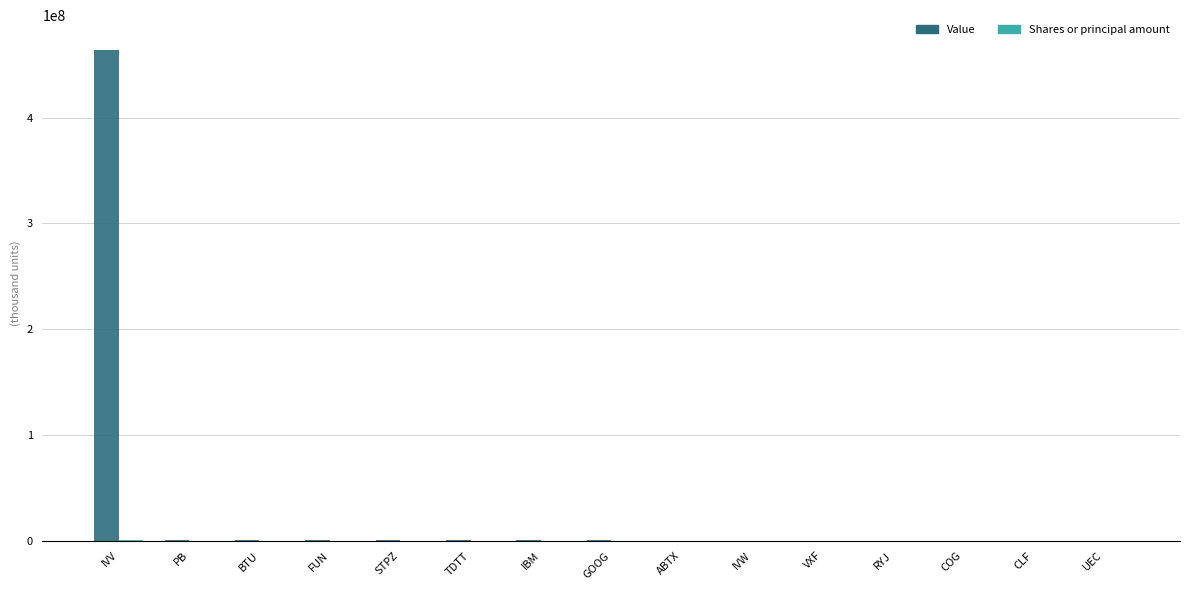

Which series has the largest total across all categories?

Value